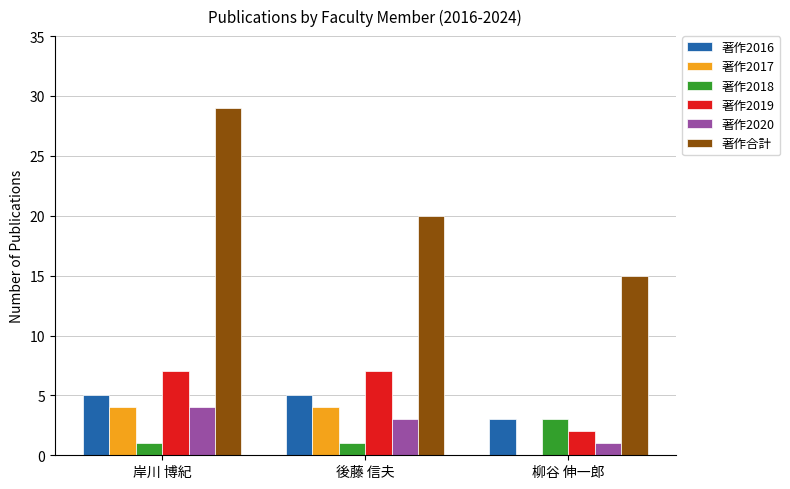

What is the total value across all series at 後藤 信夫?

40